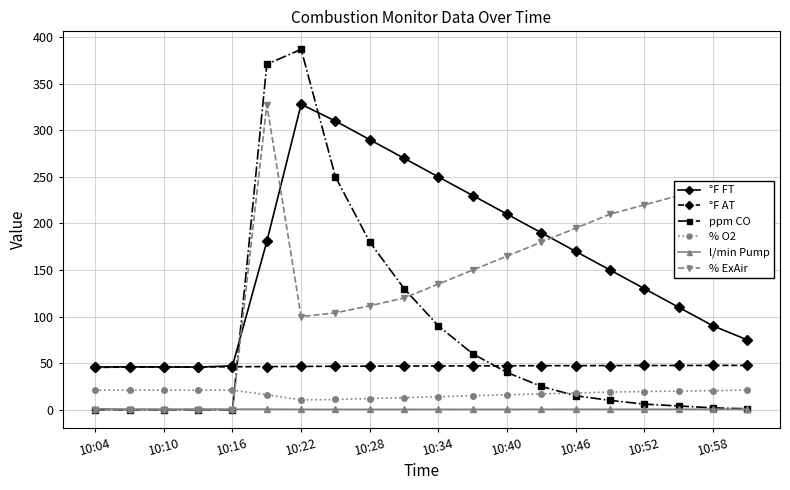

What is the maximum value for ppm CO?

387.0